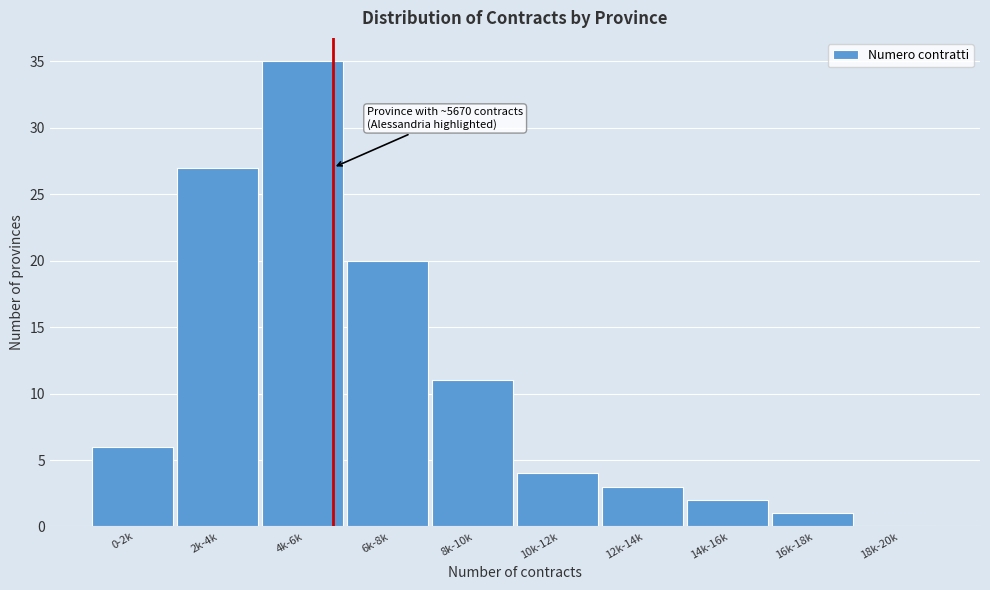

Reading left to right, list all the values displayed in this chart.

0-2k=6	2k-4k=27	4k-6k=35	6k-8k=20	8k-10k=11	10k-12k=4	12k-14k=3	14k-16k=2	16k-18k=1	18k-20k=0